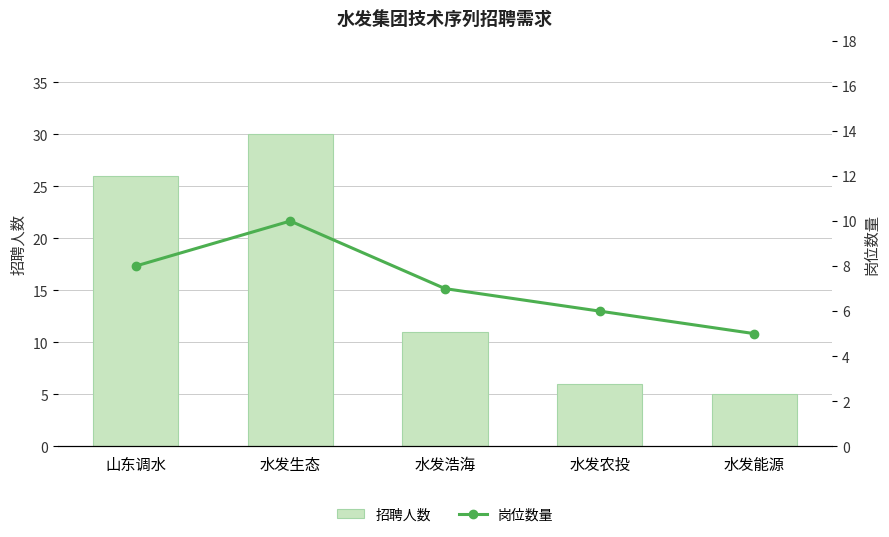

Is the value of 岗位数量 at 水发农投 greater than the value of 招聘人数 at 水发农投?

No